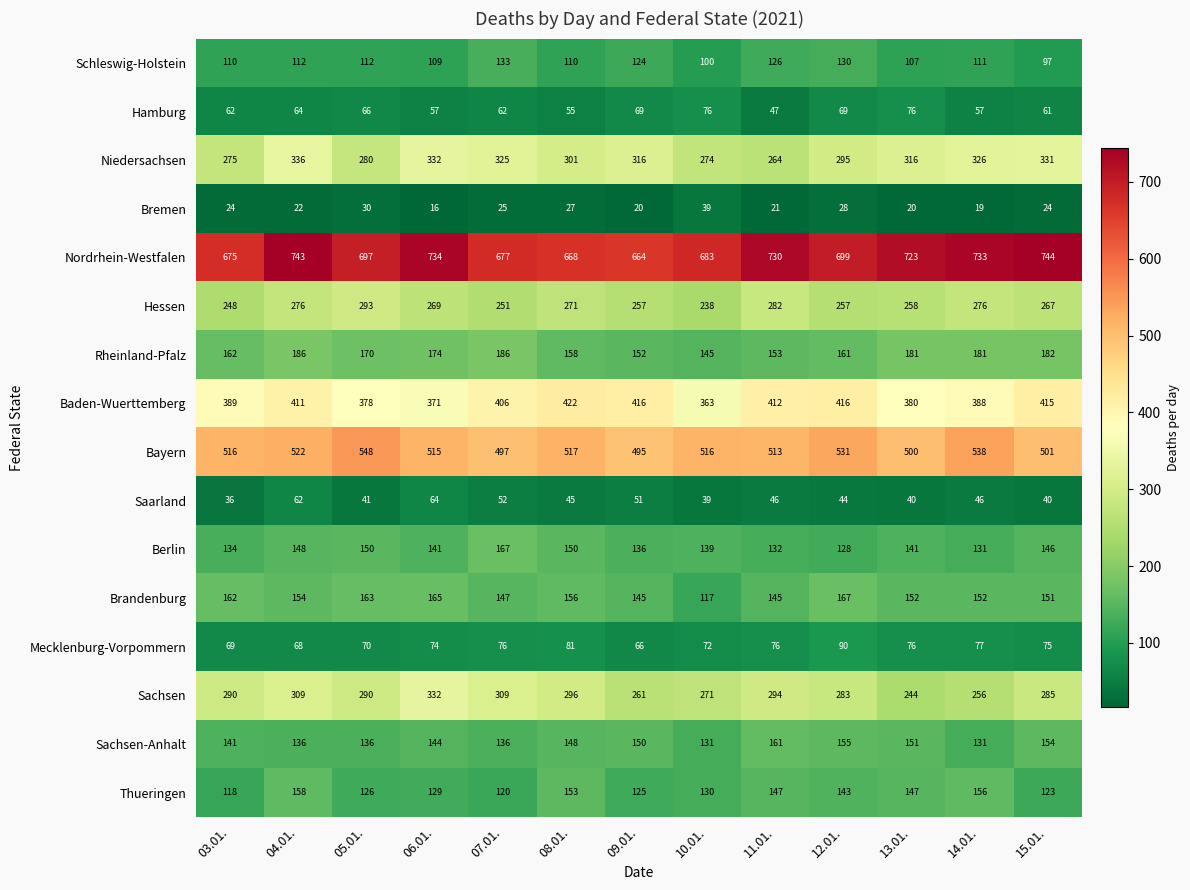

At which category is the sum across all series the highest?

04.01.